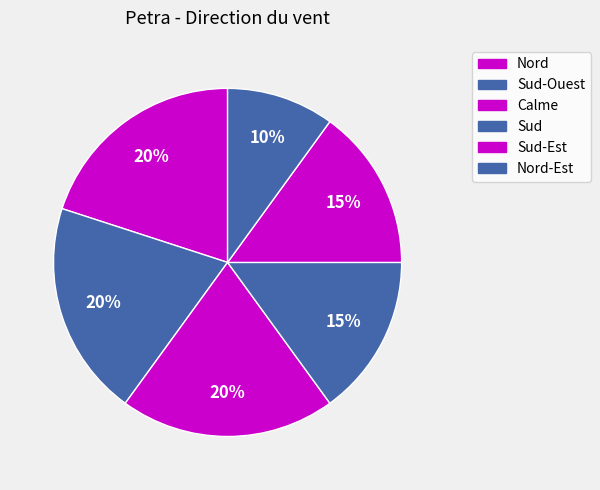

How many segments does this pie chart have?

6